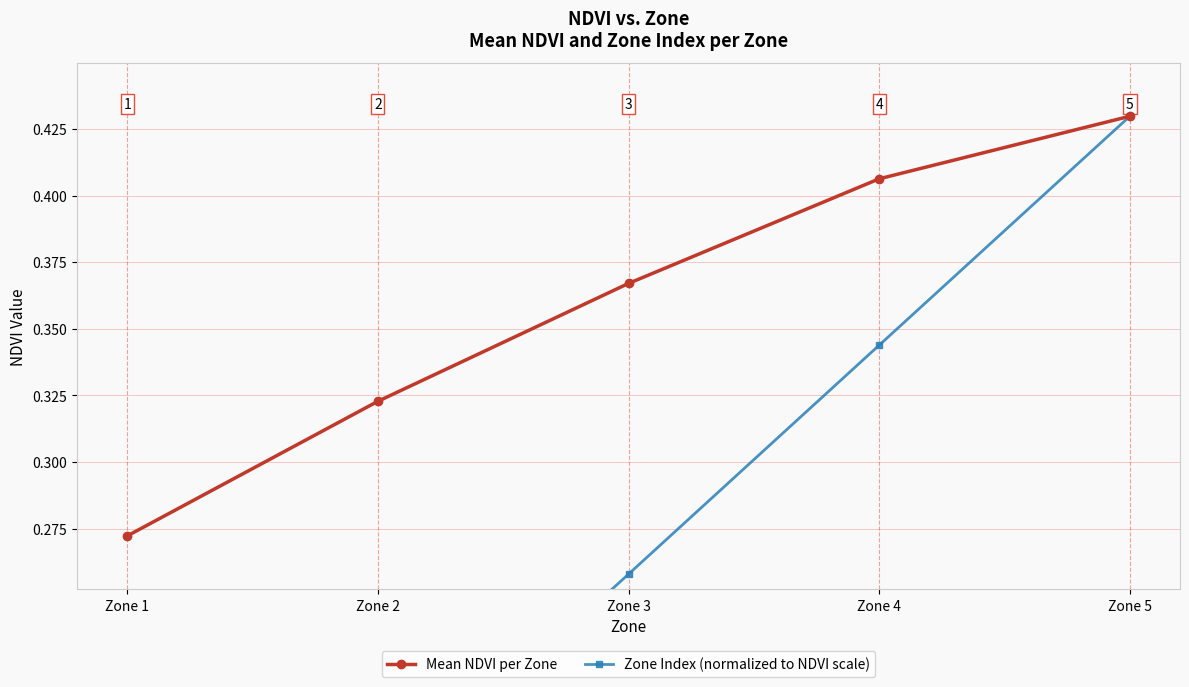

List the series in order of their peak value, lowest first.

Mean NDVI per Zone, Zone Index (normalized to NDVI scale)